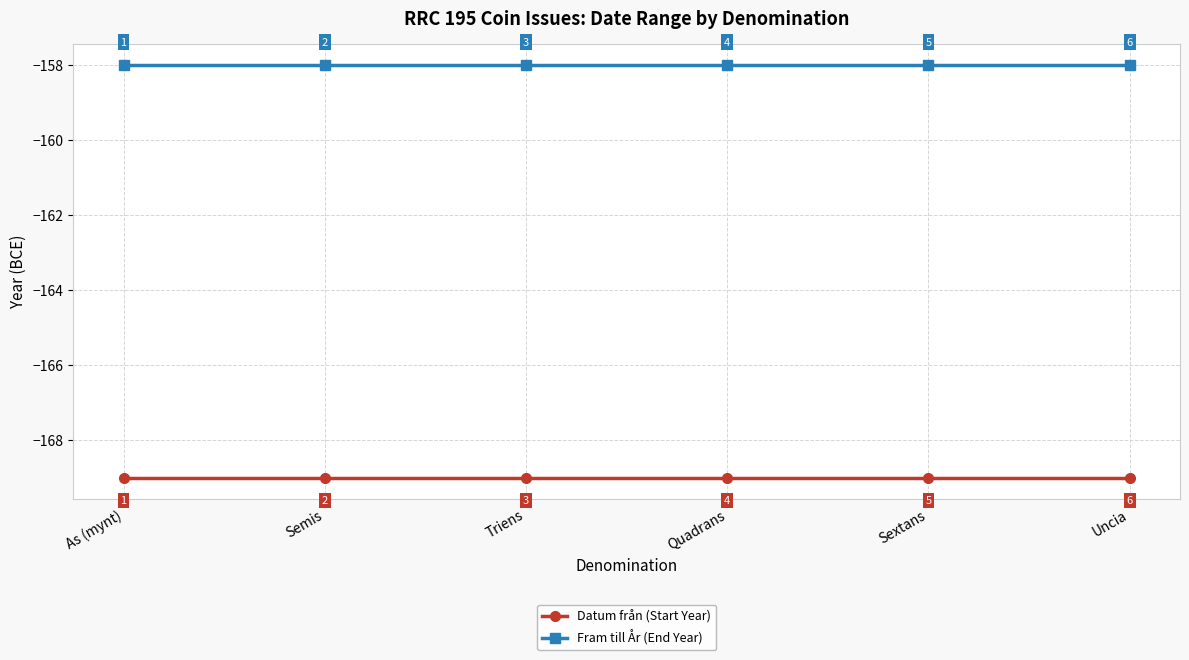

Where is Fram till År (End Year) nearest to the value -158?

As (mynt)